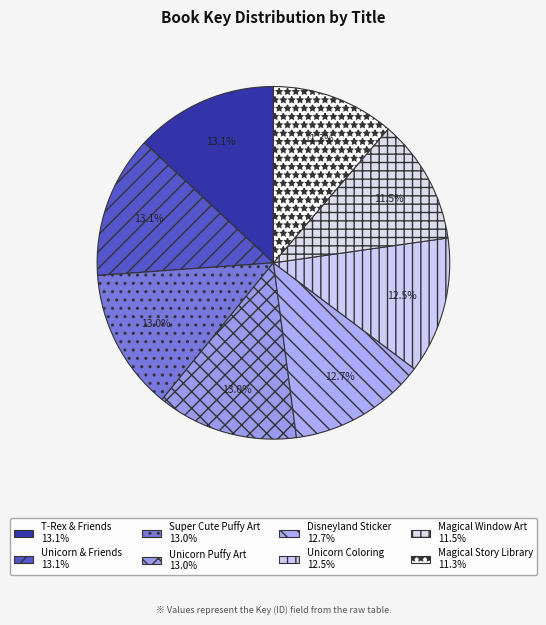

Count the number of slices in the pie.

8